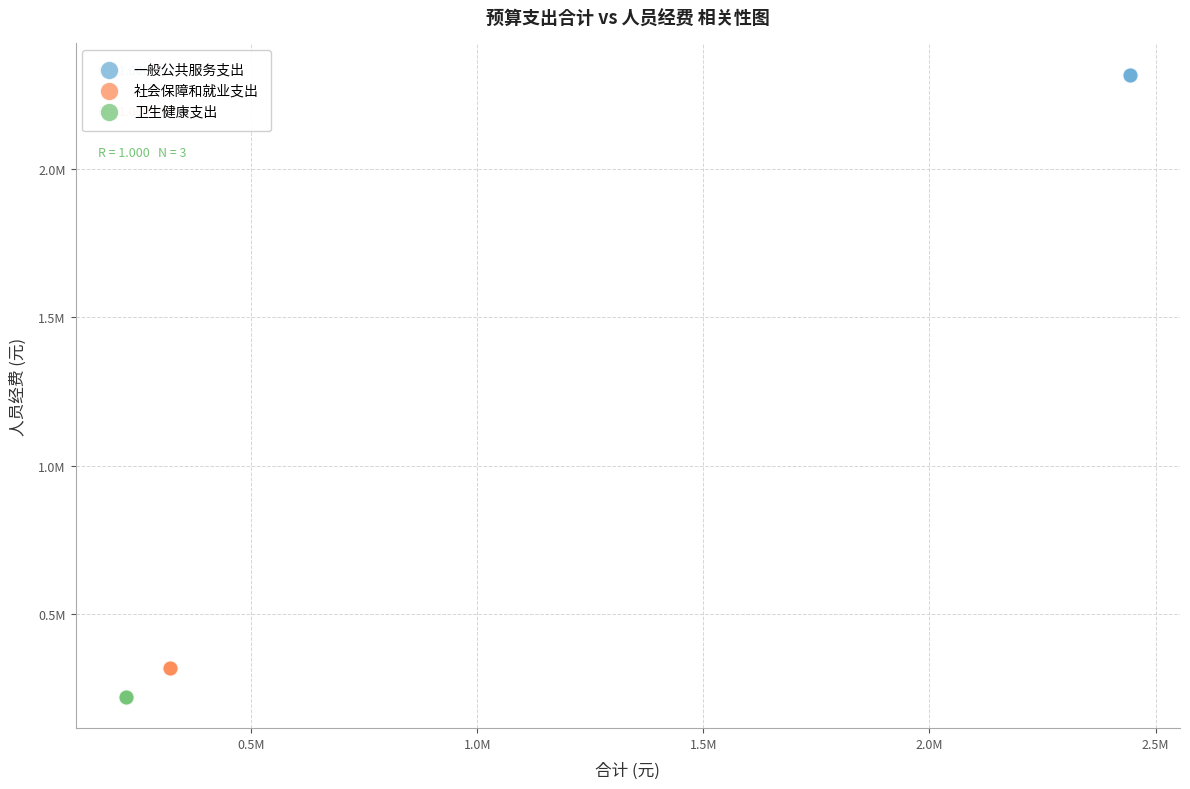

What are all the series names shown in the legend?

一般公共服务支出, 社会保障和就业支出, 卫生健康支出